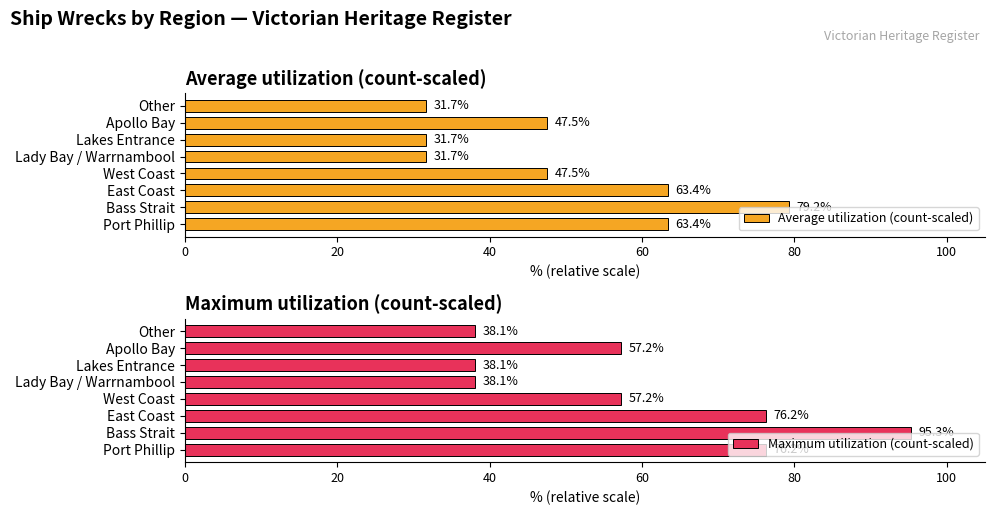

How many groups of bars are there?

8